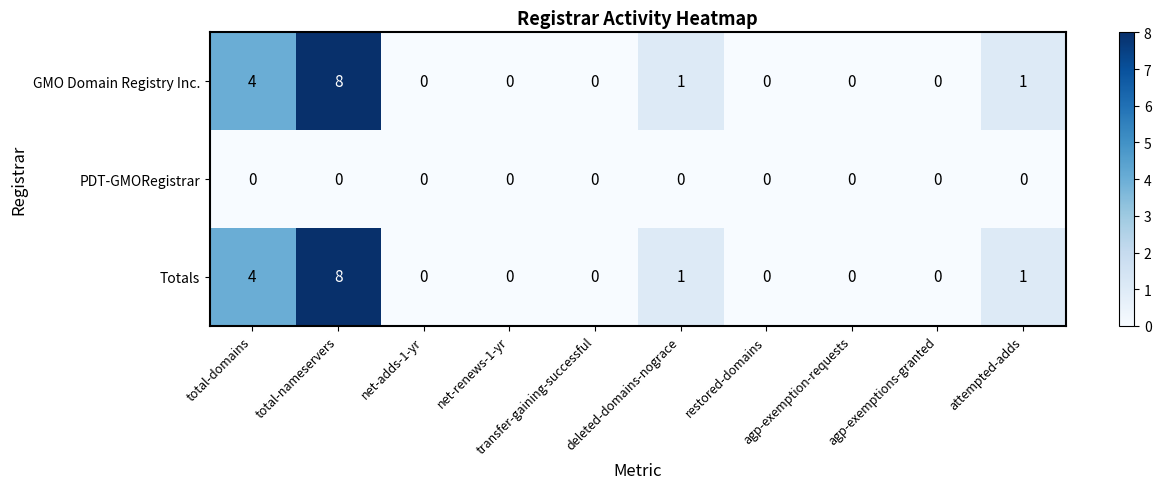

What is the difference between the maximum and second lowest values in the GMO Domain Registry Inc. series?

8